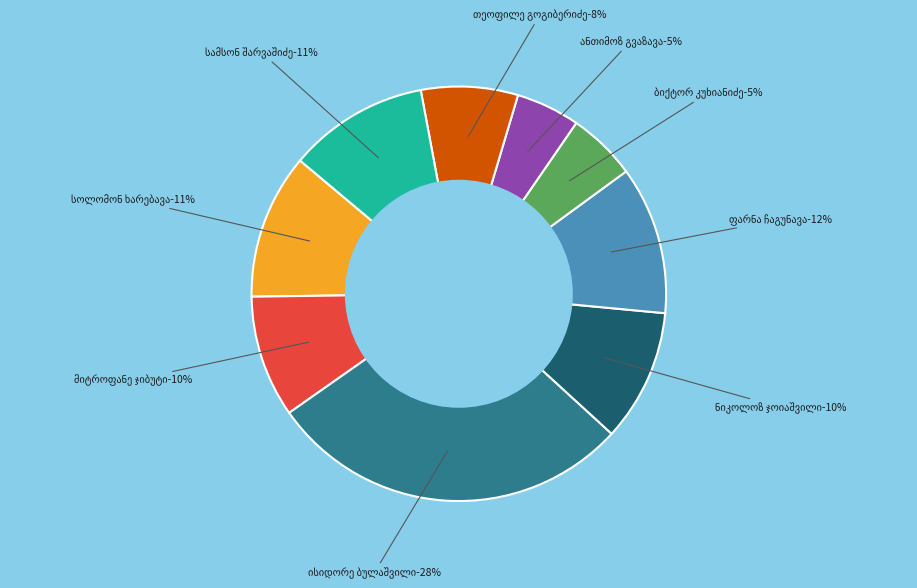

To the nearest percent, what percentage of the pie is სამსონ შარვაშიძე?

11%